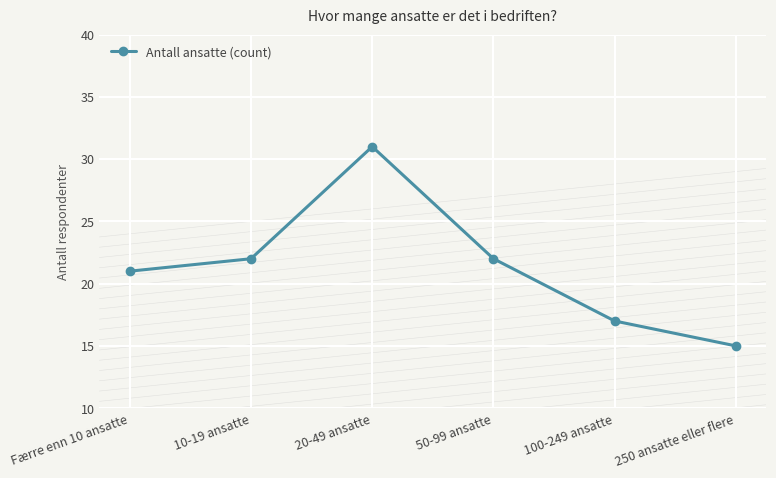

Reading right to left, what are all the values shown in this chart?

15	17	22	31	22	21